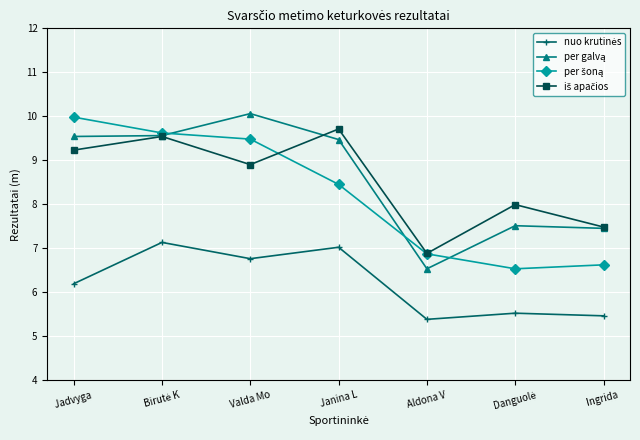

What is the difference between the highest and lowest values at Jadvyga ?

3.8